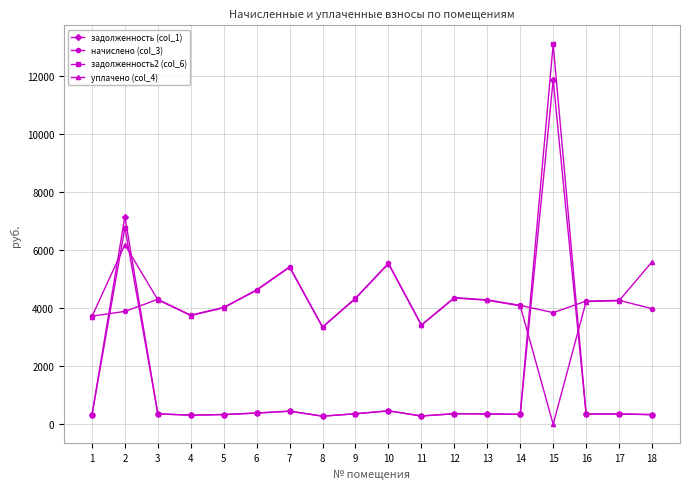

At which category is the sum across all series the highest?

15